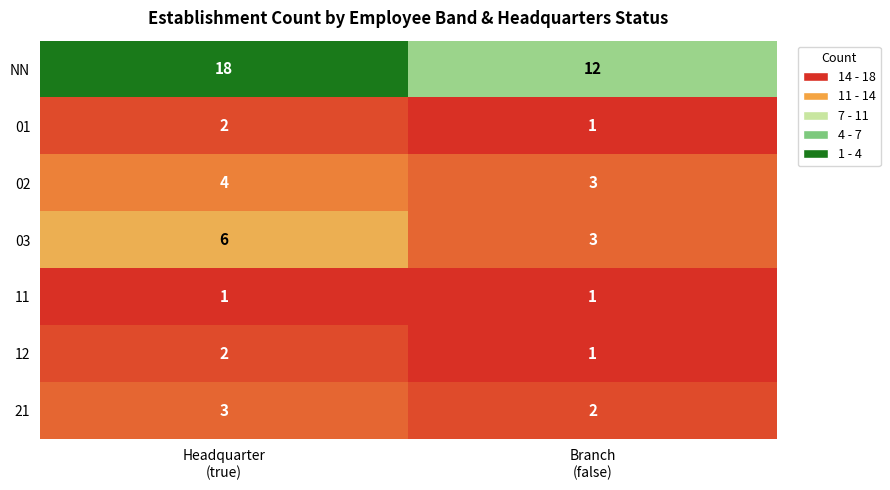

Which series changed the most between Headquarter
(true) and Branch
(false)?

NN